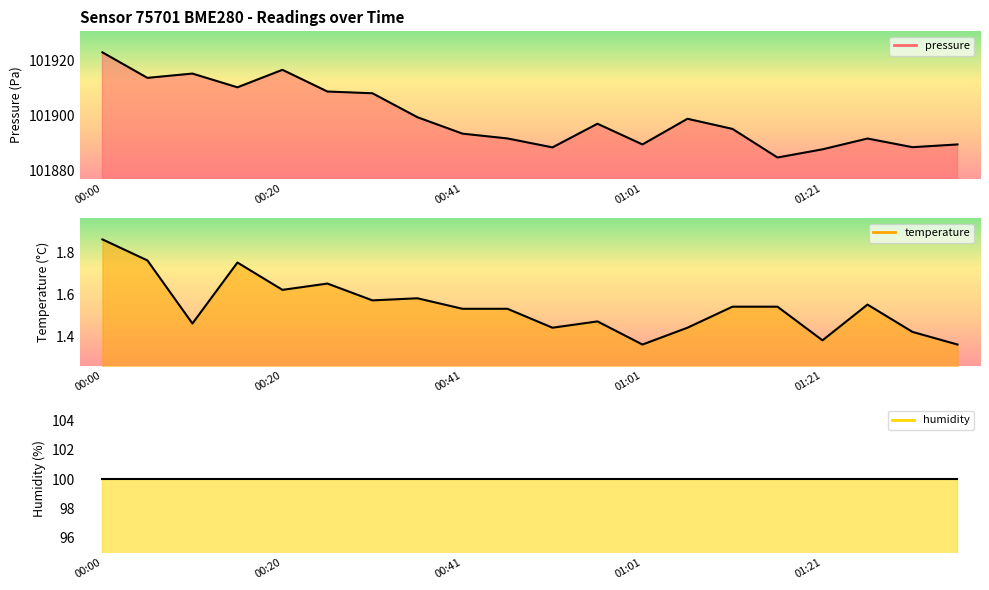

True or false: pressure and temperature intersect in this chart.

False